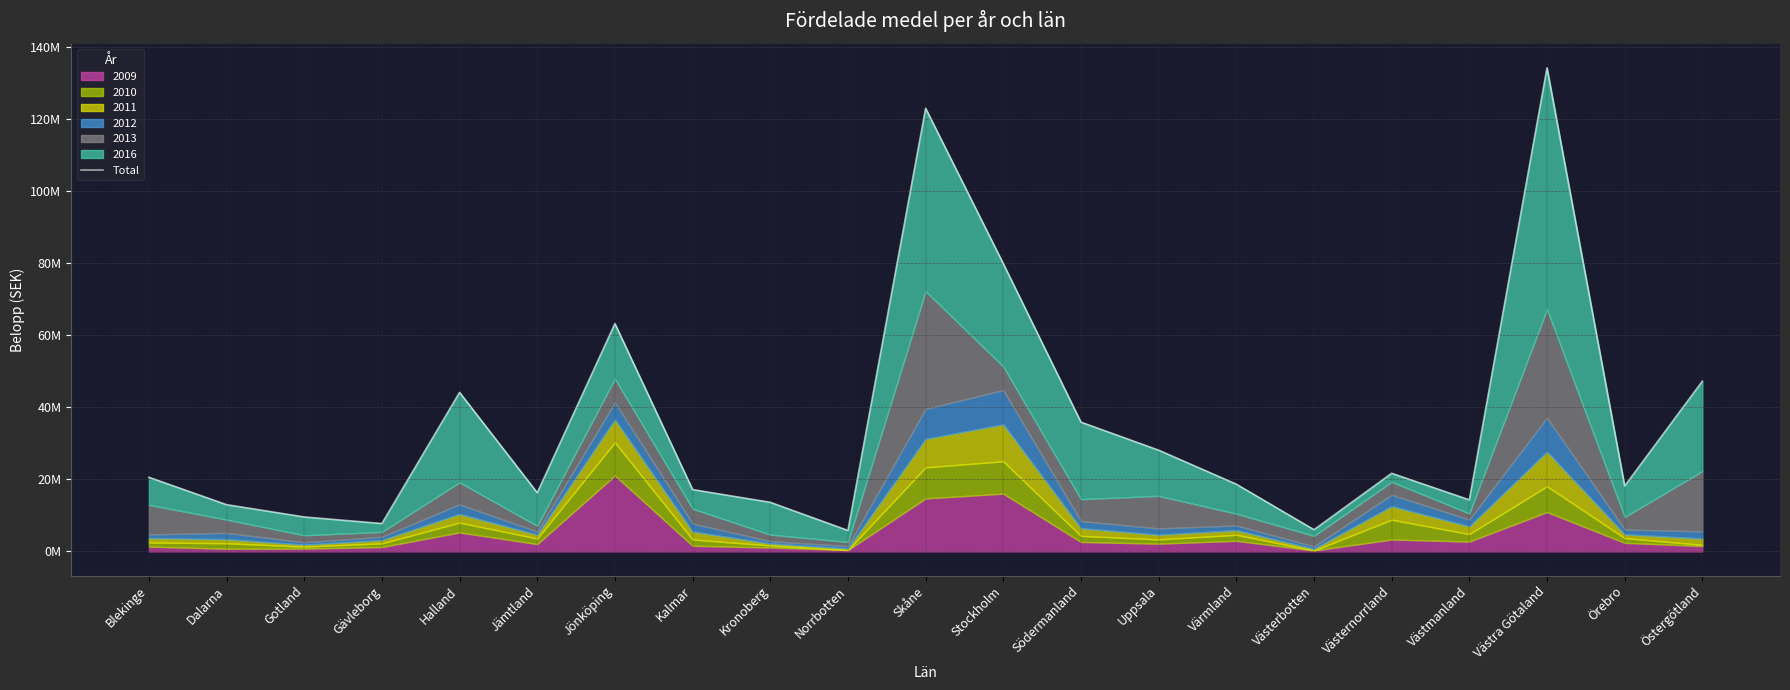

Is it true that the value at Västra Götaland is 134141993?

True